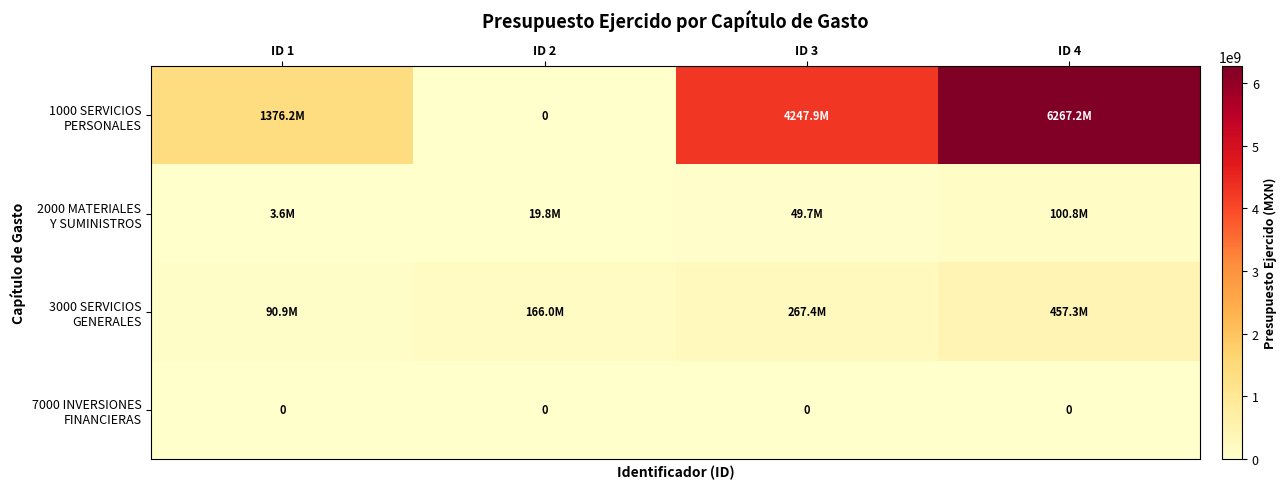

What is the sum of all 2000 MATERIALES Y SUMINISTROS values?

173821468.9